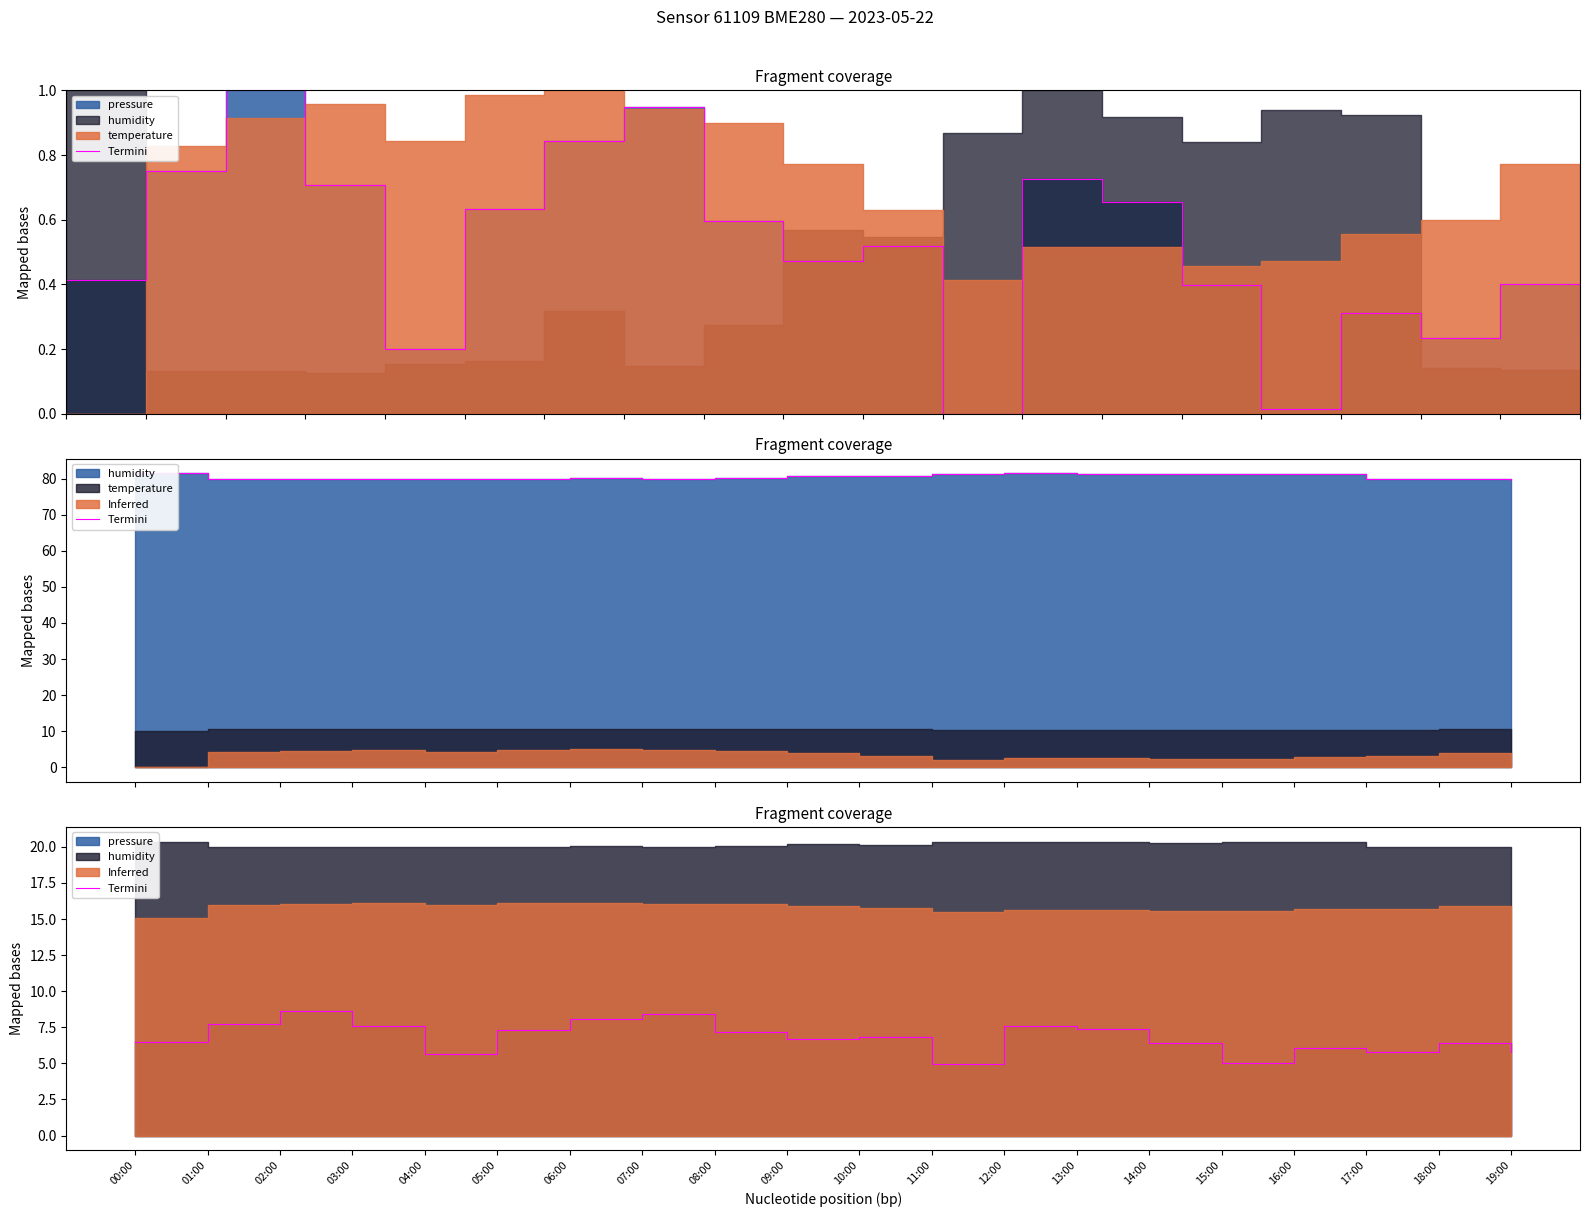

Rank the categories by value from highest to lowest.

02:00, 07:00, 06:00, 01:00, 12:00, 03:00, 13:00, 05:00, 08:00, 10:00, 09:00, 00:00, 18:00, 14:00, 16:00, 17:00, 19:00, 04:00, 15:00, 11:00